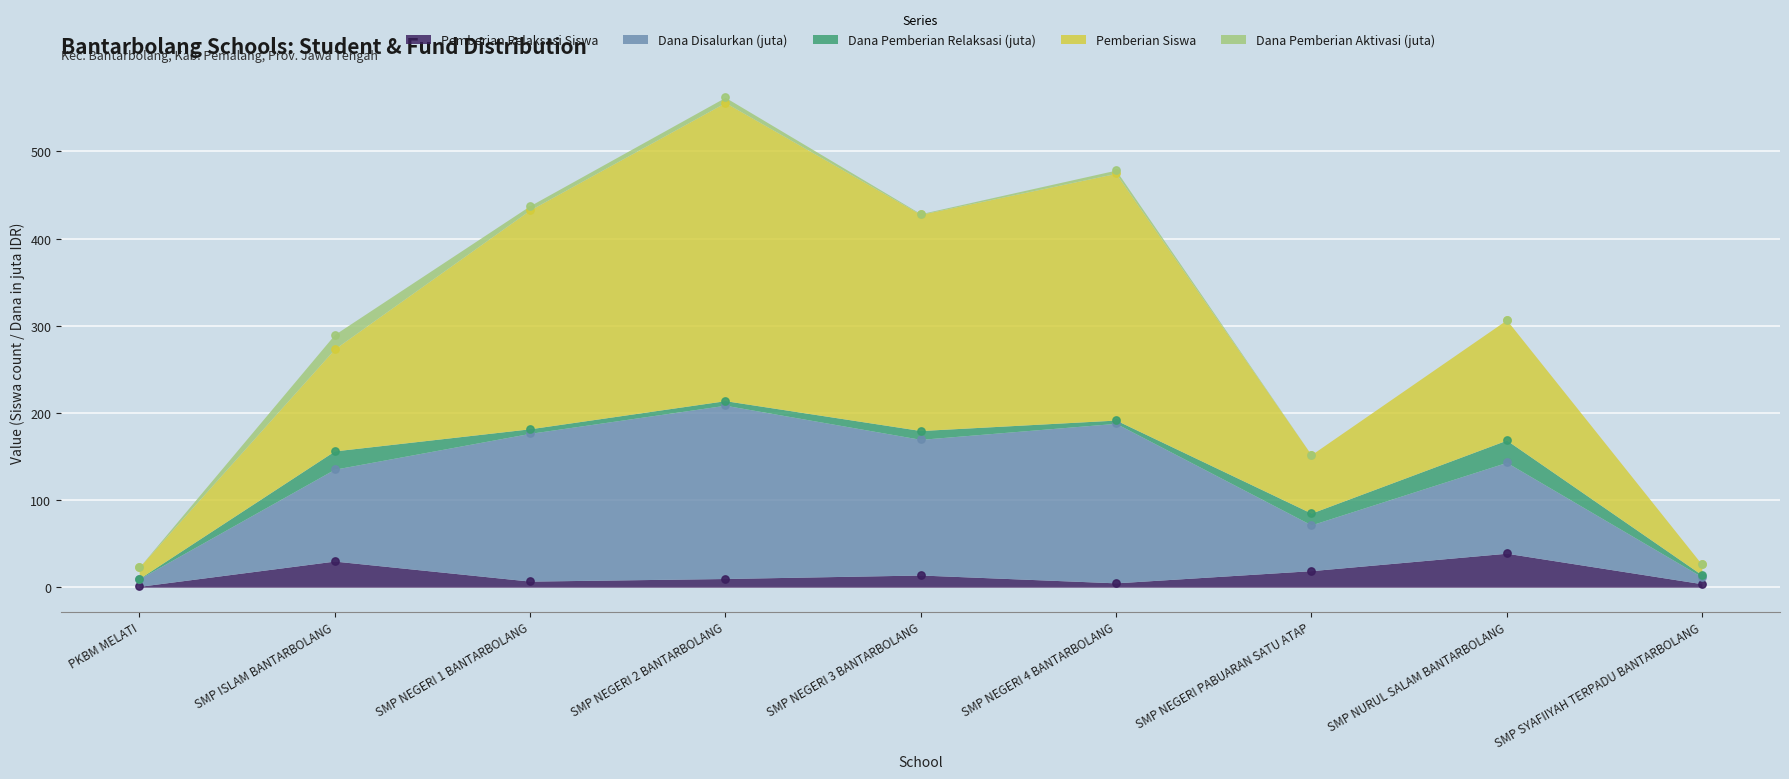

At how many categories does at least one series exceed 135?

7